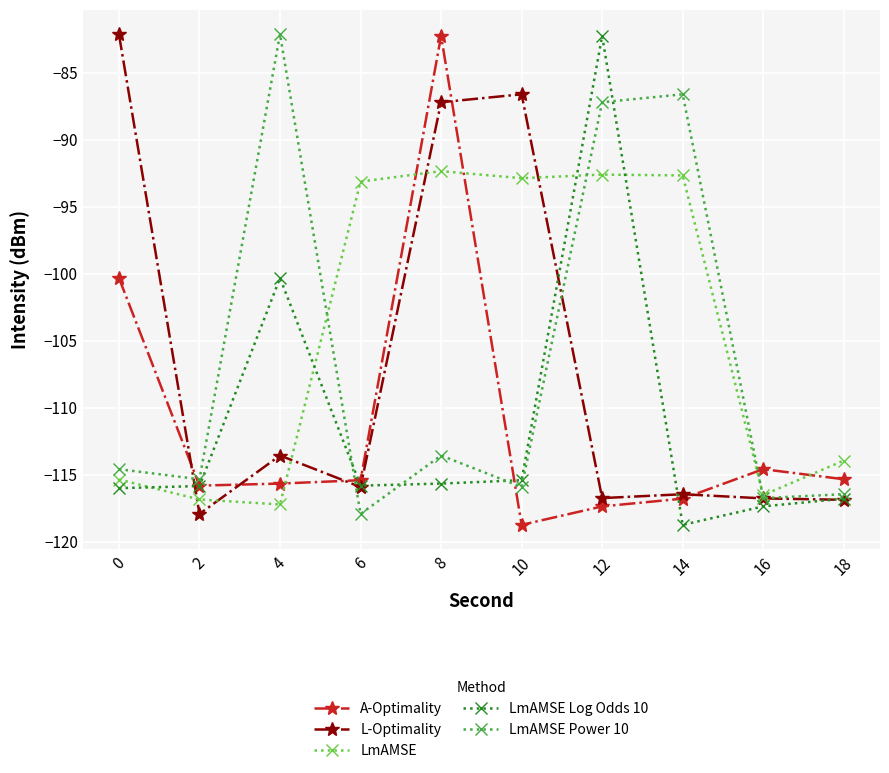

What is the value of the LmAMSE Log Odds 10 point at the 4th from the left?

-115.8